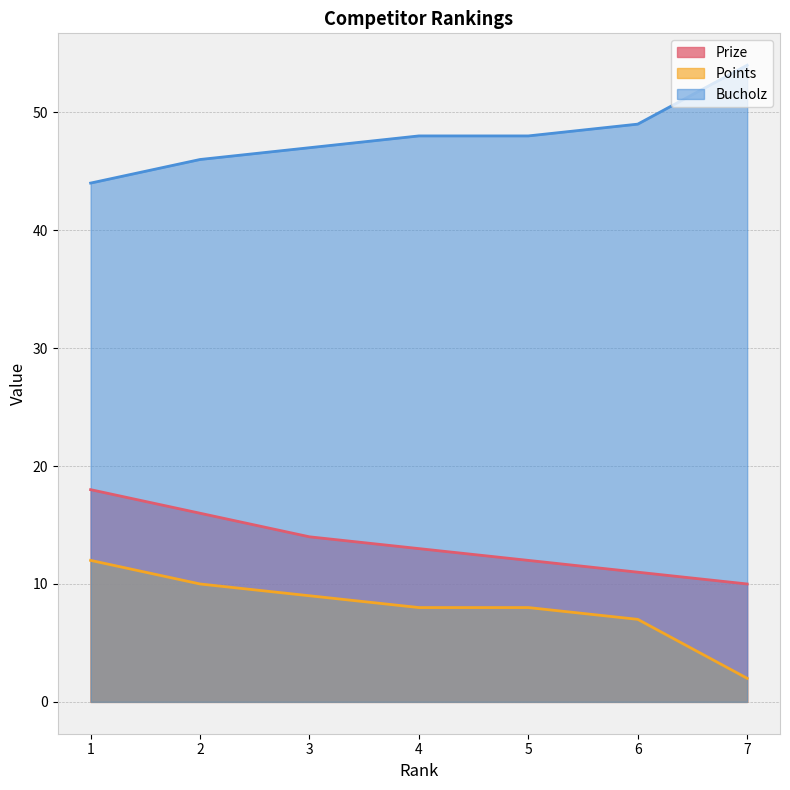

How many lines are shown in the chart?

3